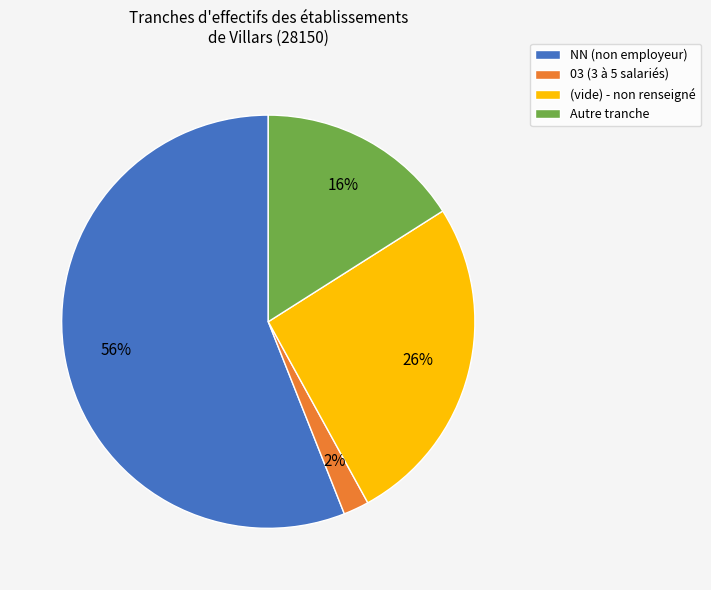

Is it true that Autre tranche is 21% of the pie?

False